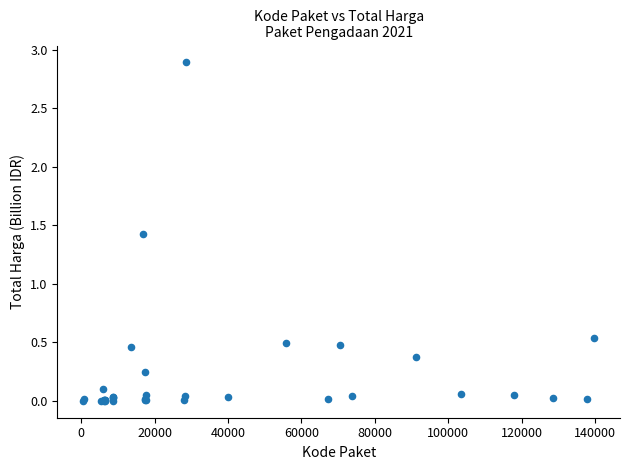

What Y value in the scatter plot is closest to 1?

1.4